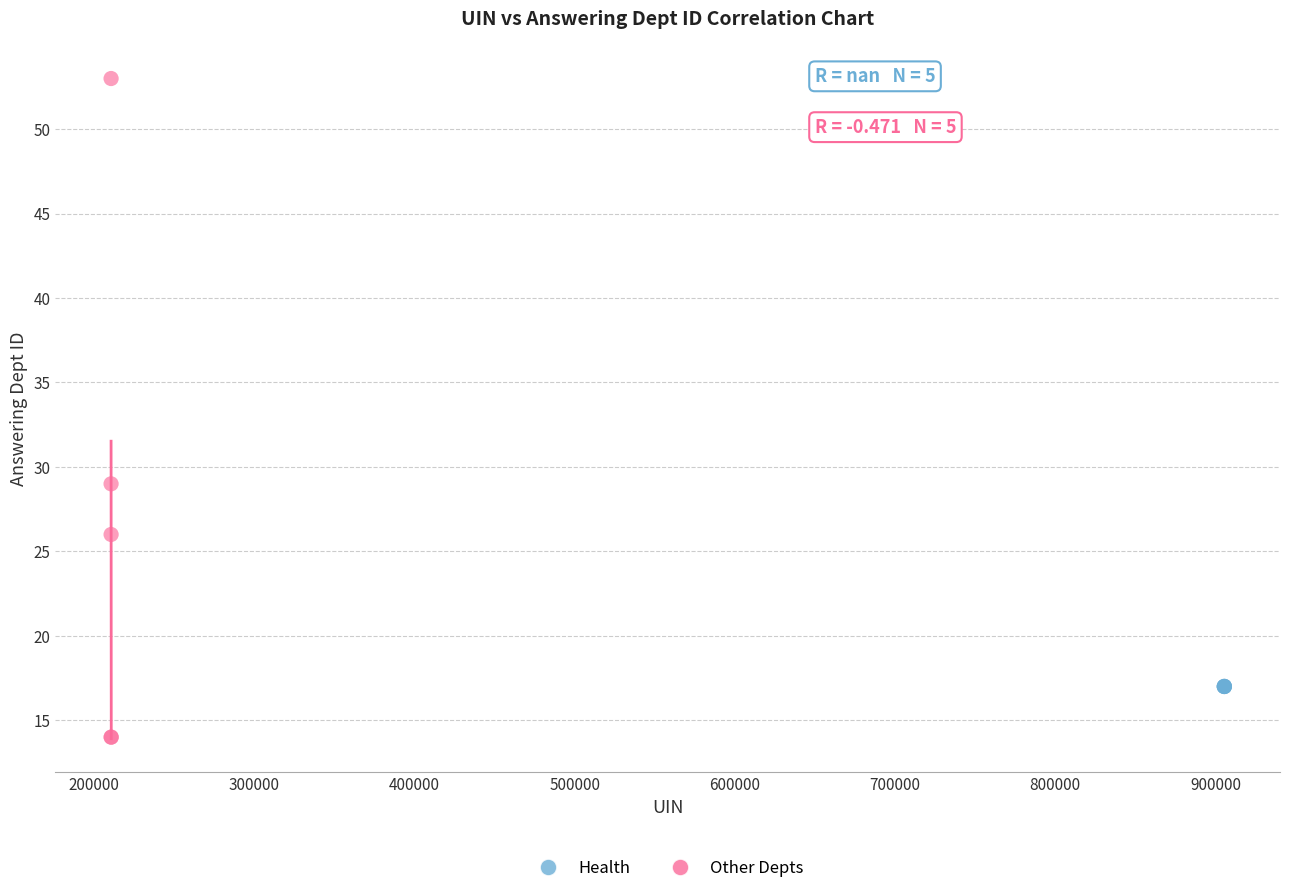

Which series contains the lowest Y value?

Other Depts